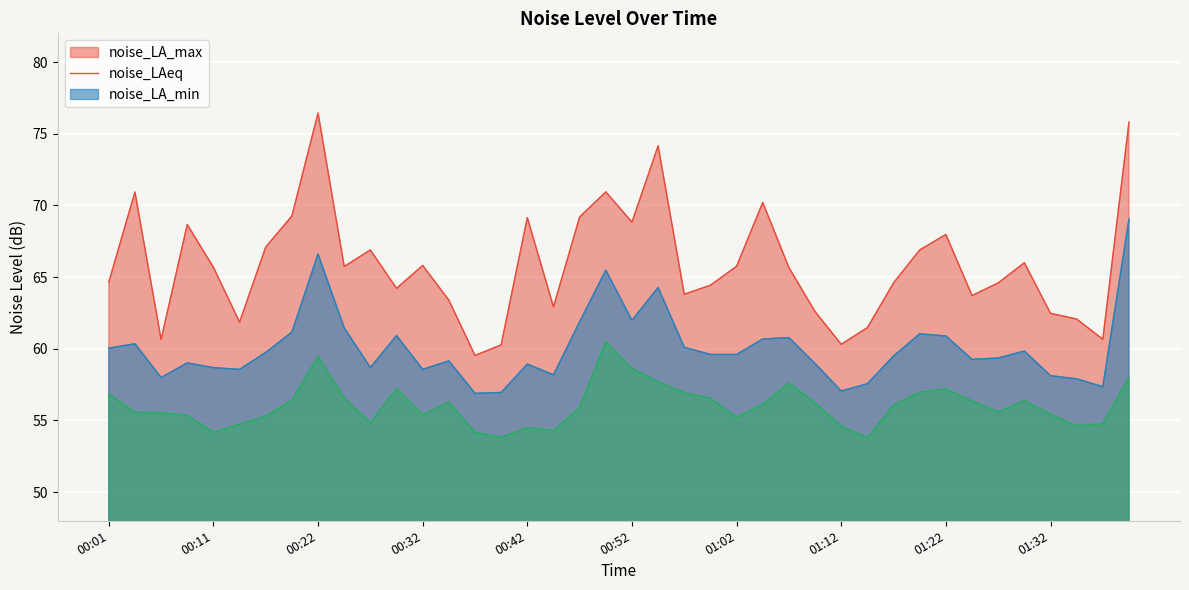

Reading left to right, extract all data points from this chart.

noise_LA_max: 64.6	70.9	60.6	68.7	65.7	61.9	67.1	69.3	76.4	65.7	66.9	64.2	65.8	63.4	59.5	60.3	69.2	62.9	69.2	70.9	68.8	74.2	63.8	64.4	65.8	70.2	65.7	62.6	60.3	61.5	64.6	66.9	68.0	63.7	64.6	66.0	62.5	62.1	60.7	75.8
noise_LAeq: 60.0	60.4	58.0	59.0	58.7	58.6	59.7	61.2	66.6	61.5	58.7	60.9	58.6	59.1	56.9	57.0	58.9	58.2	61.9	65.5	62.0	64.3	60.1	59.6	59.6	60.7	60.8	59.0	57.0	57.6	59.5	61.0	60.9	59.3	59.4	59.8	58.1	57.9	57.4	69.0
noise_LA_min: 56.9	55.6	55.5	55.4	54.2	54.7	55.3	56.4	59.5	56.6	54.8	57.2	55.4	56.3	54.2	53.8	54.5	54.3	55.9	60.5	58.6	57.7	56.9	56.5	55.2	56.1	57.6	56.2	54.6	53.8	56.1	57.0	57.2	56.4	55.6	56.4	55.4	54.6	54.8	58.0